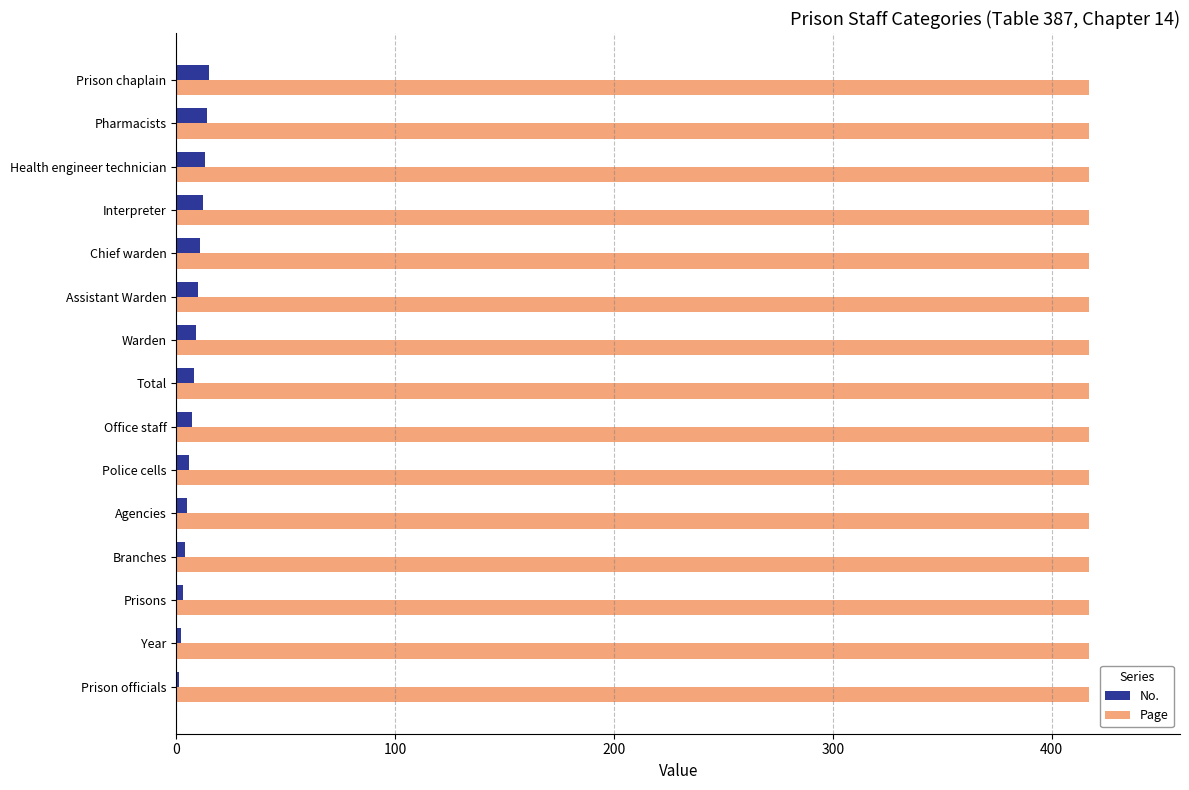

What is the maximum value for Page?

417